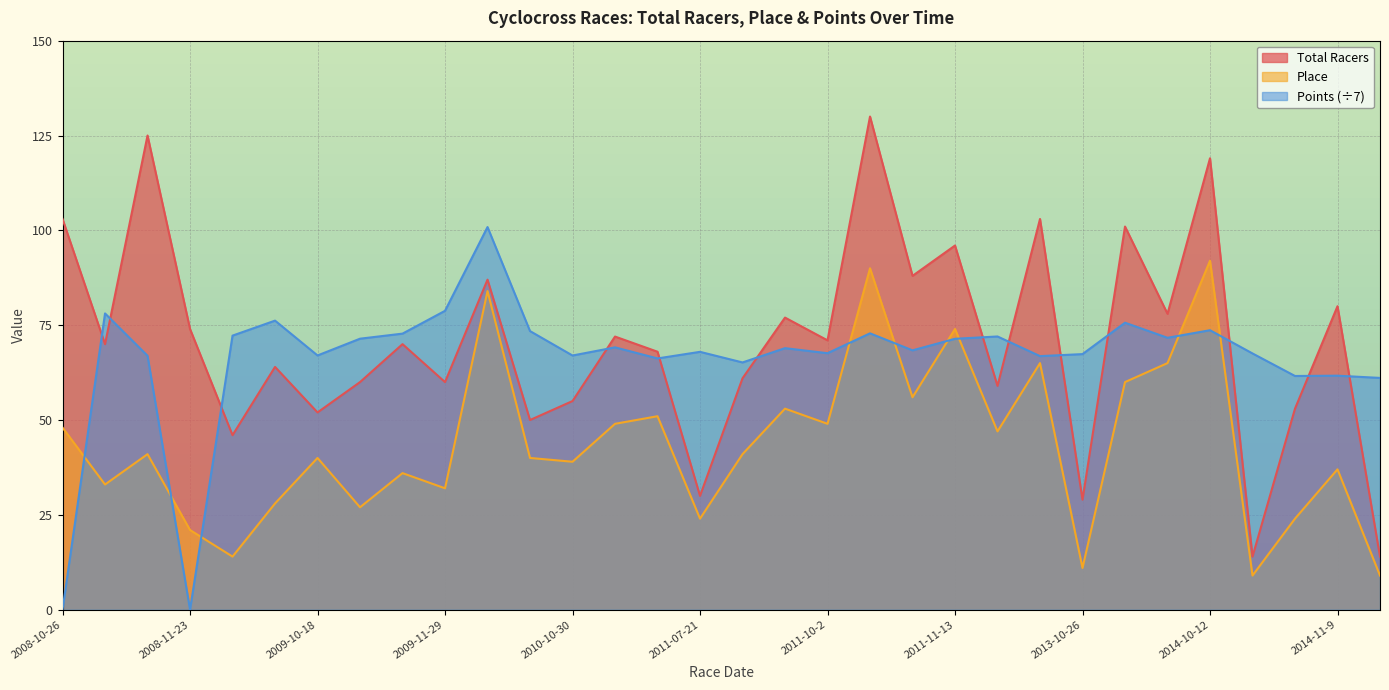

How many interior local valleys does the Points series have?

10